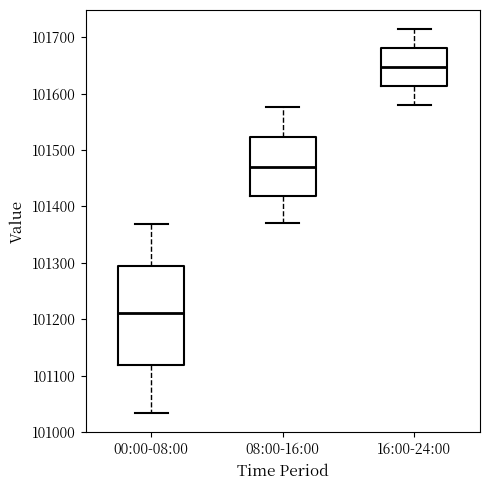

Which box's median line is the lowest?

00:00-08:00